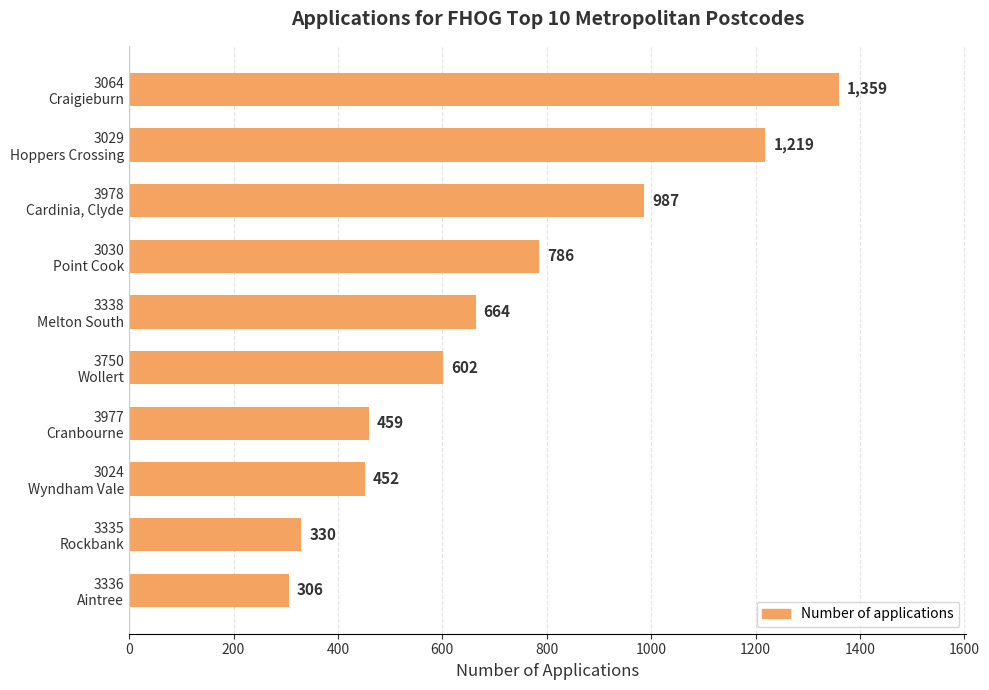

What is the value of the 4th bar from the top?

786